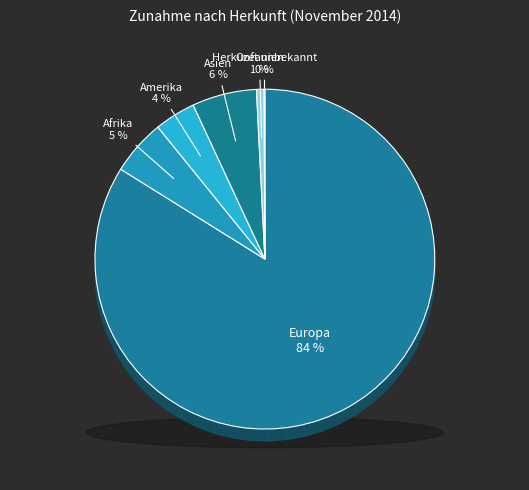

What portion of the pie excludes Europa?

16.1%